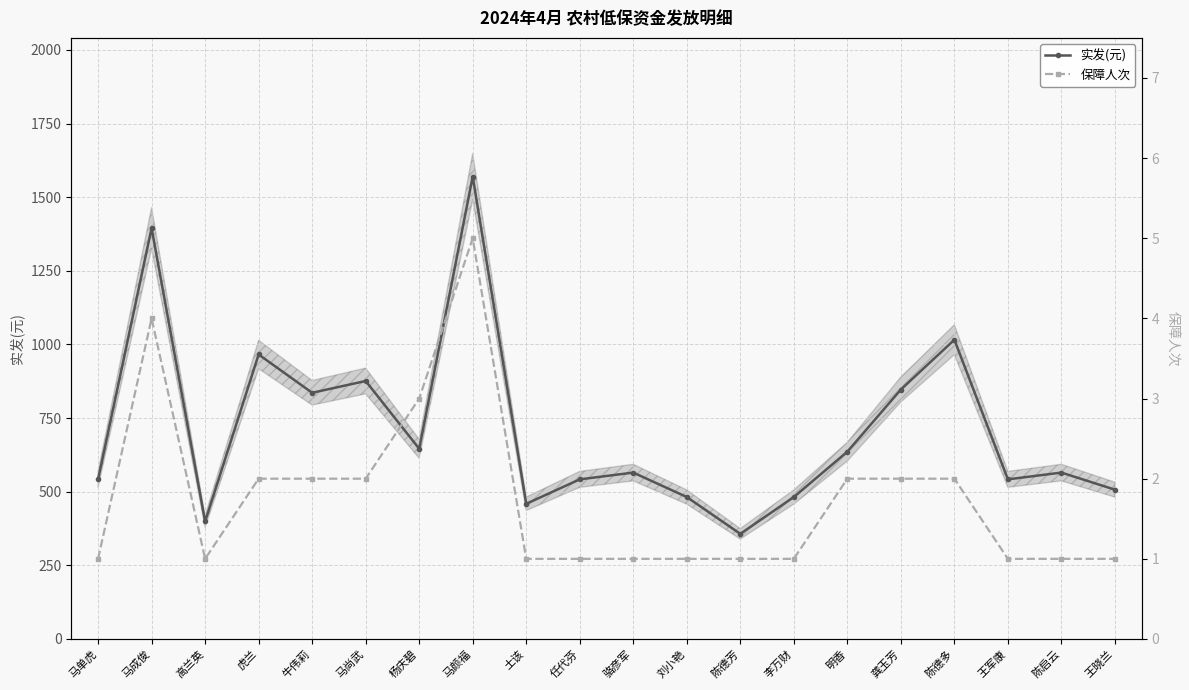

In 保障人次, how many points are higher than both neighbors (excluding endpoints)?

2